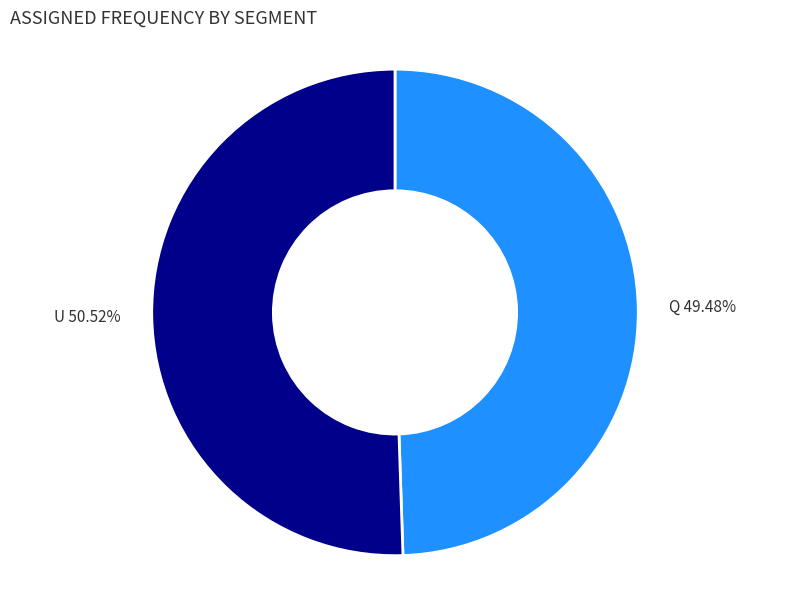

Is there any slice that represents more than half of the pie?

Yes